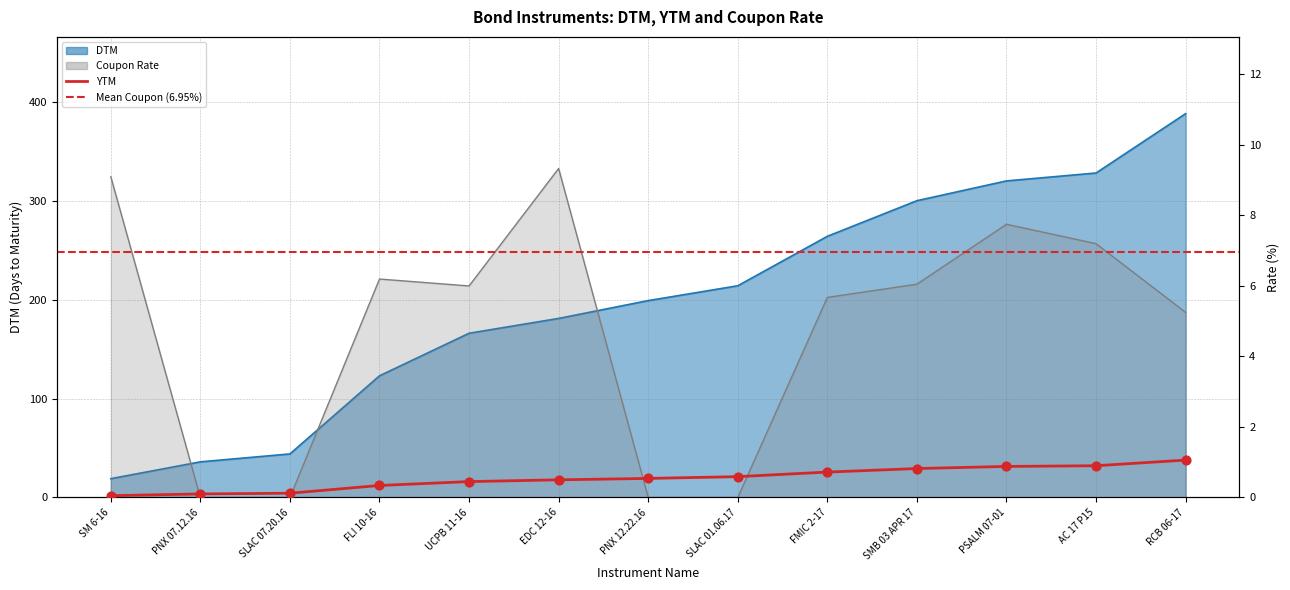

Which series has the widest spread of Y values?

DTM